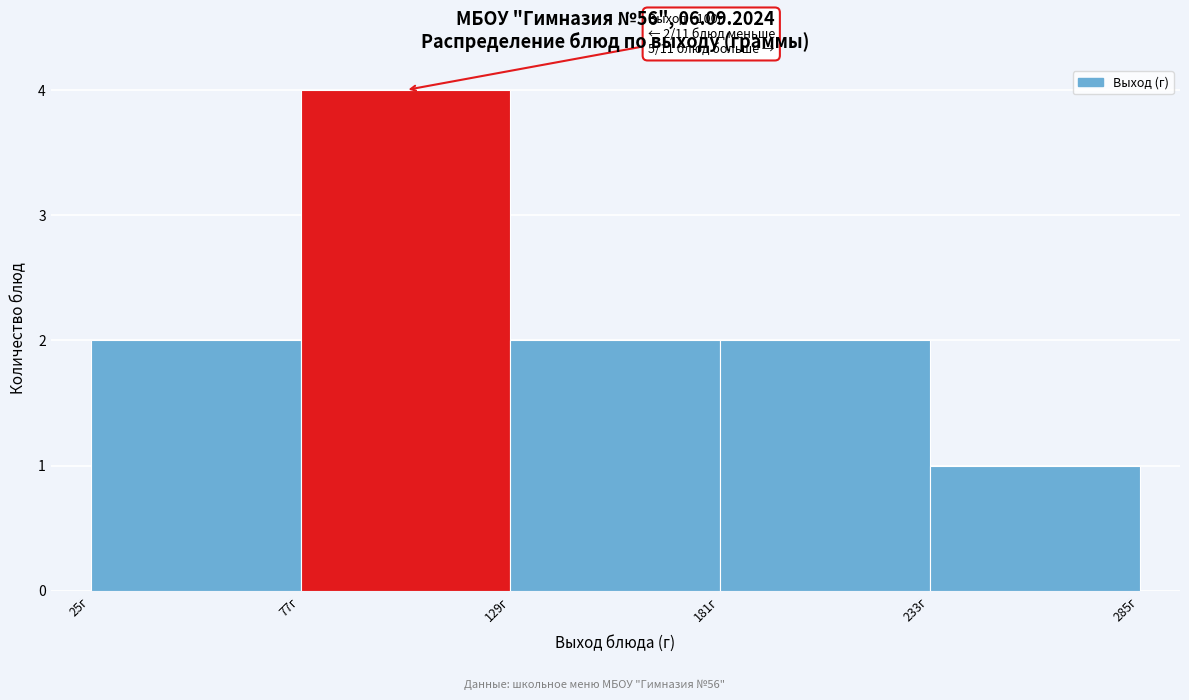

Over which range of the x-axis is the bar tallest?

77 to 129